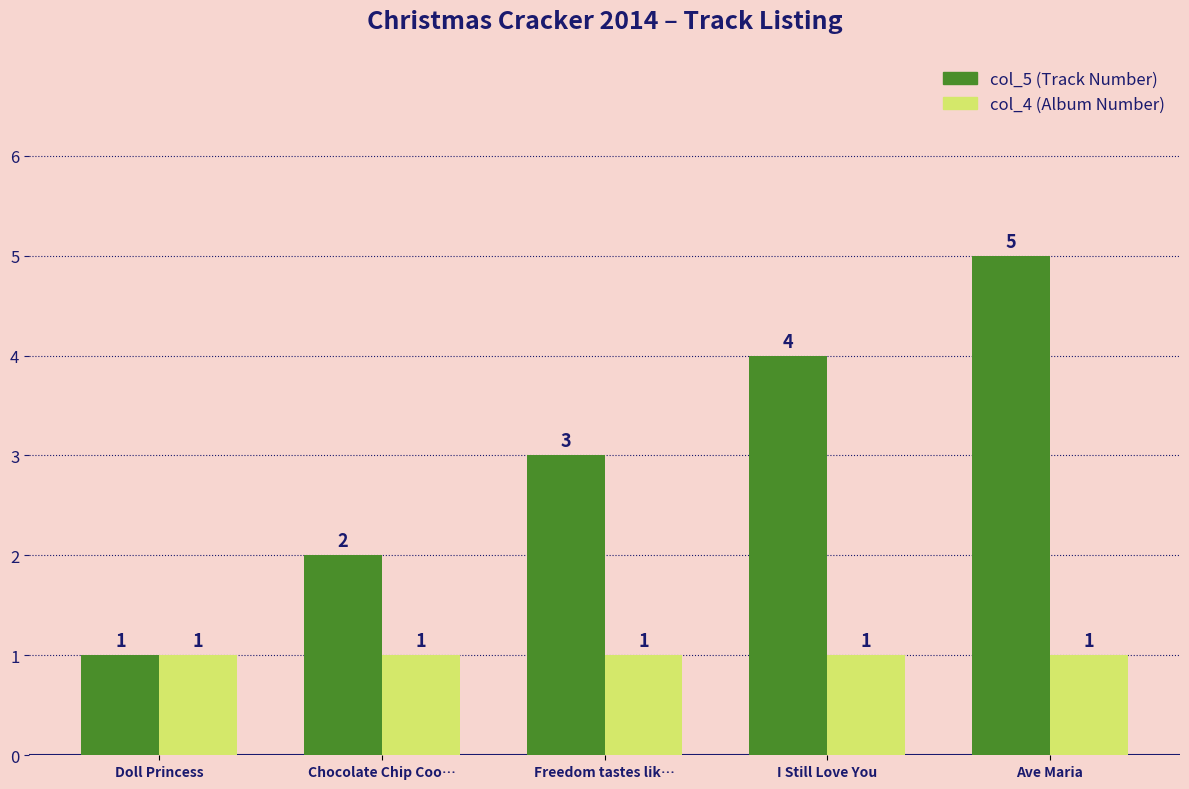

Which label corresponds to the largest value in the chart?

Ave Maria